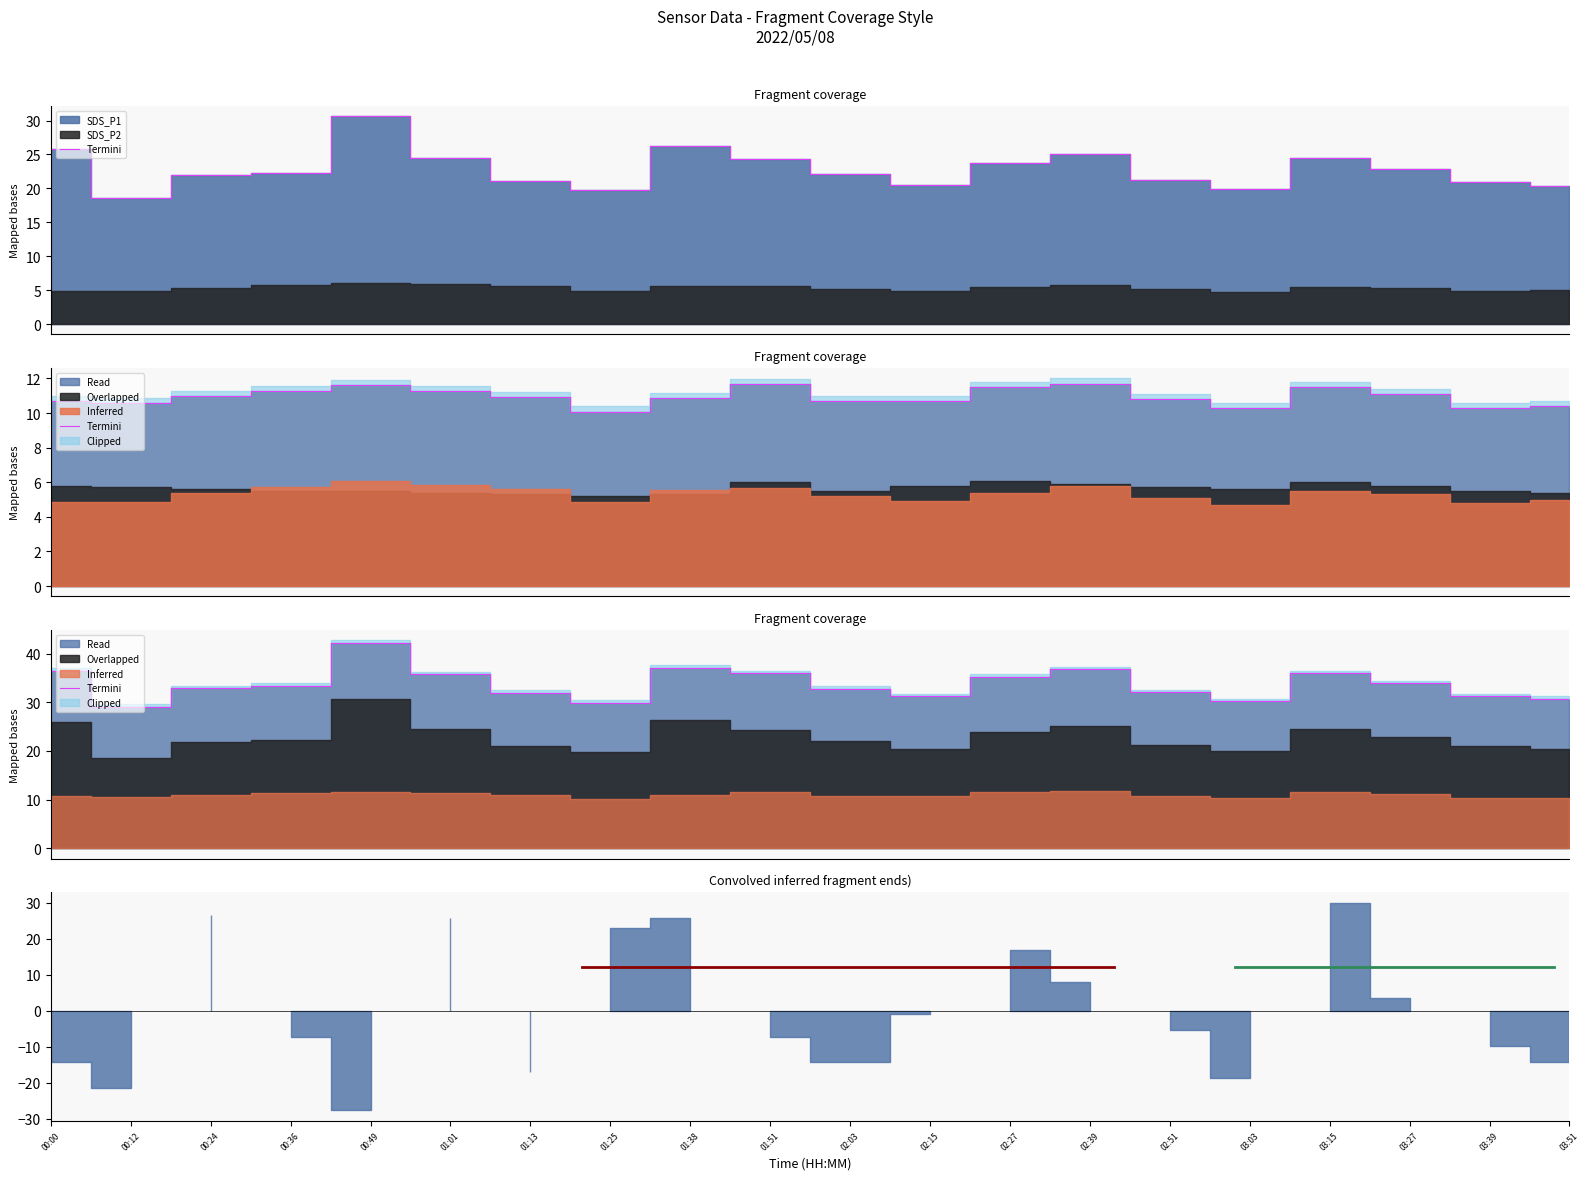

At which label does the data first exceed 33?

00:00